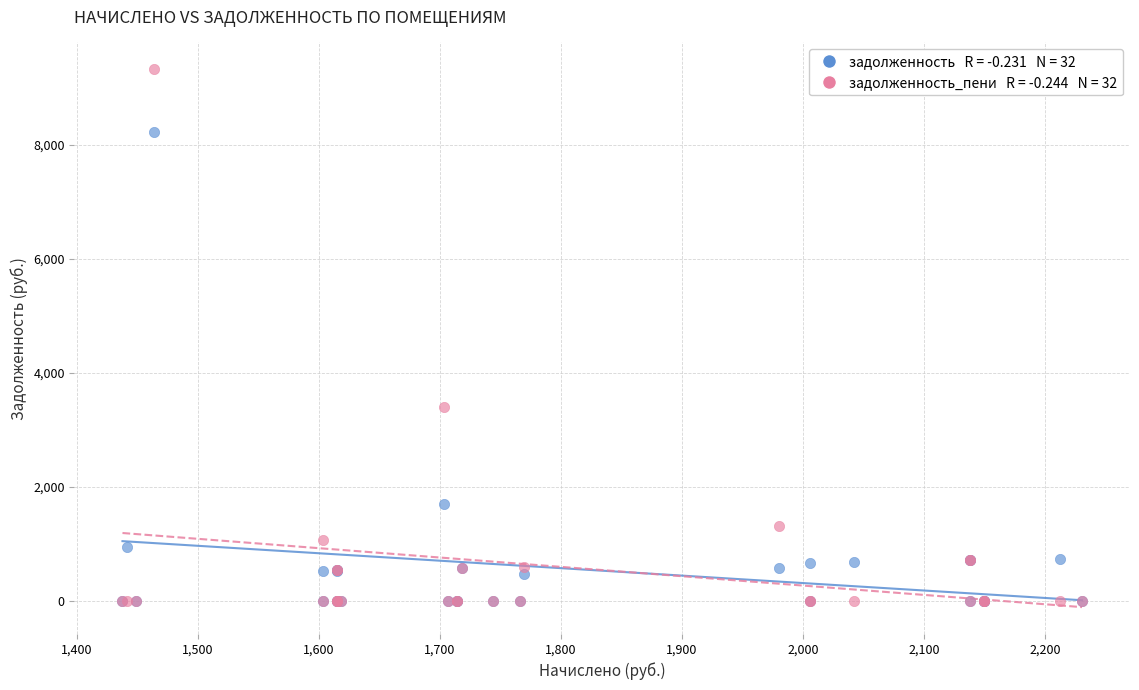

Across all series, what Y value is closest to 4659?

3406.8